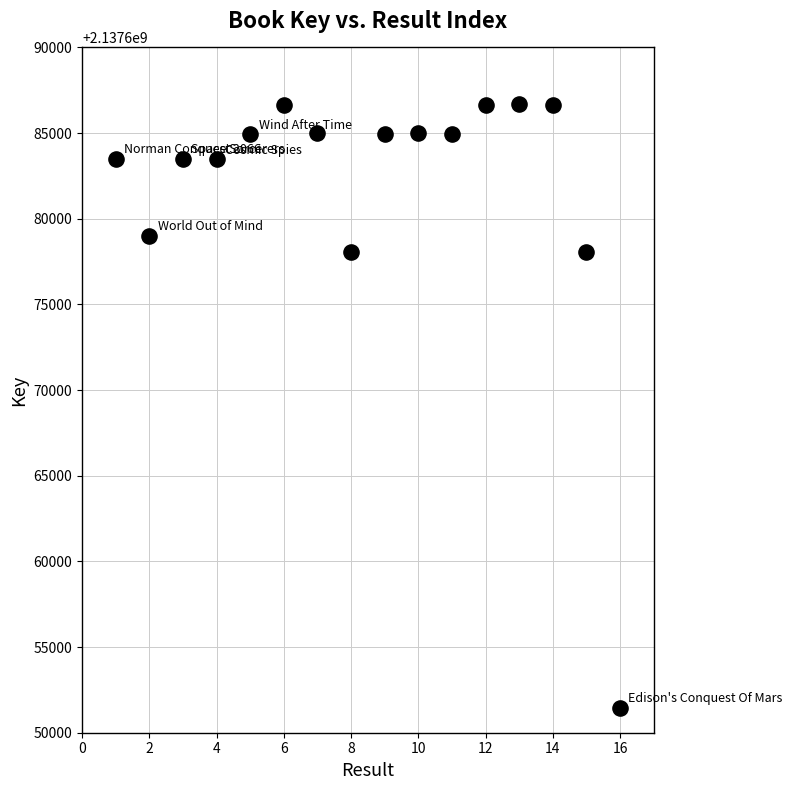

What is the range of Y values (max minus min)?

35239